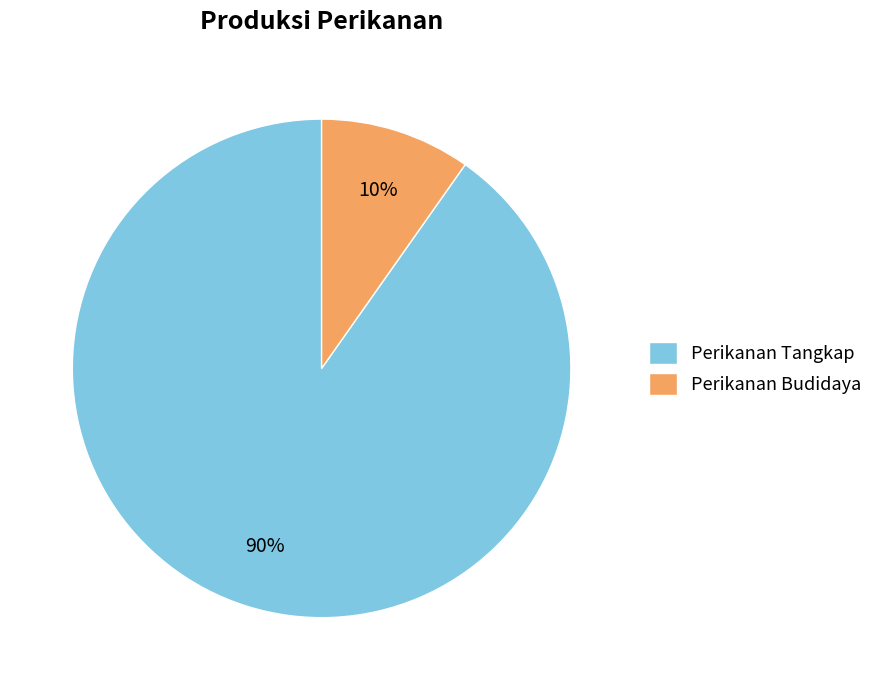

Combined, do Perikanan Budidaya and Perikanan Tangkap account for over 50%?

Yes